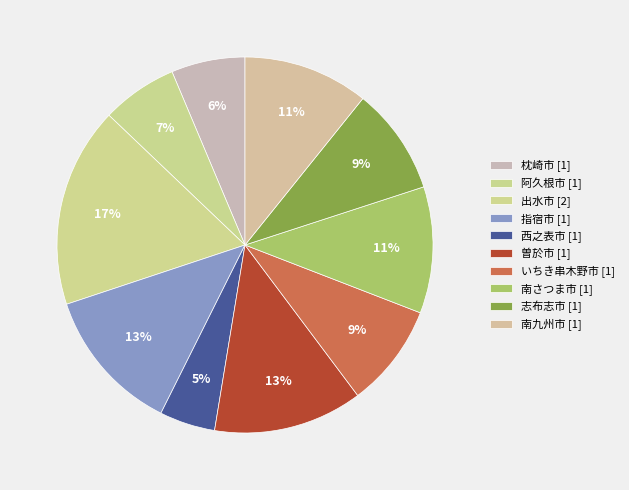

Which slice is the largest?

出水市